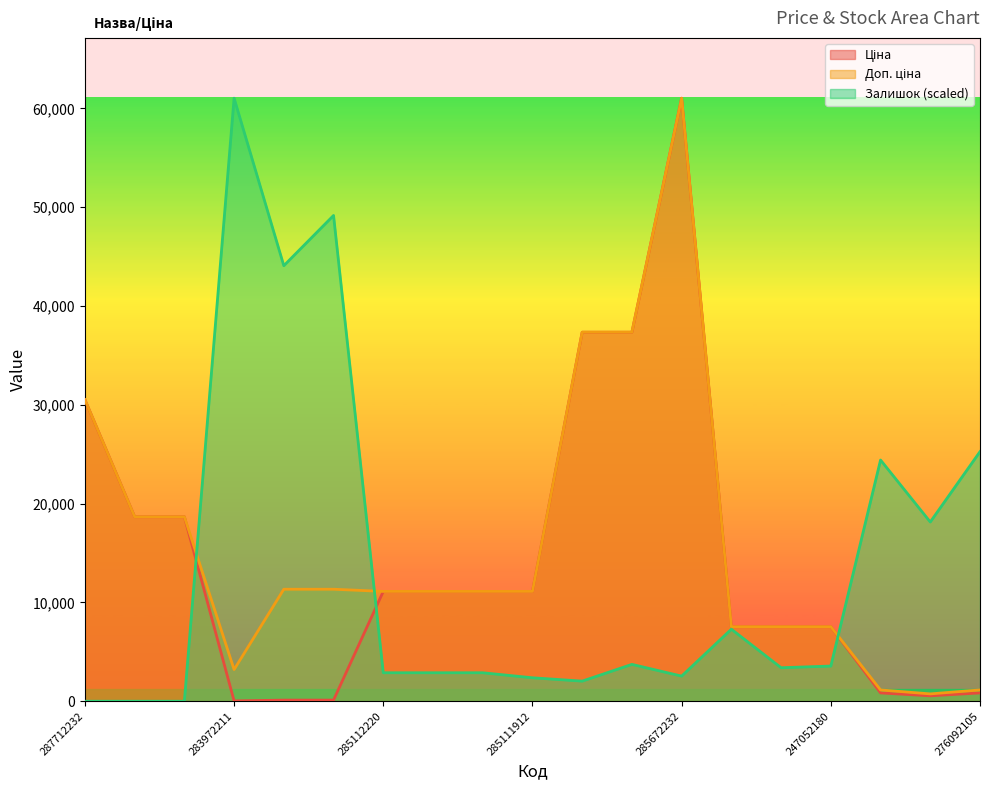

Which has a higher value, 276092108 or 287712232?

287712232